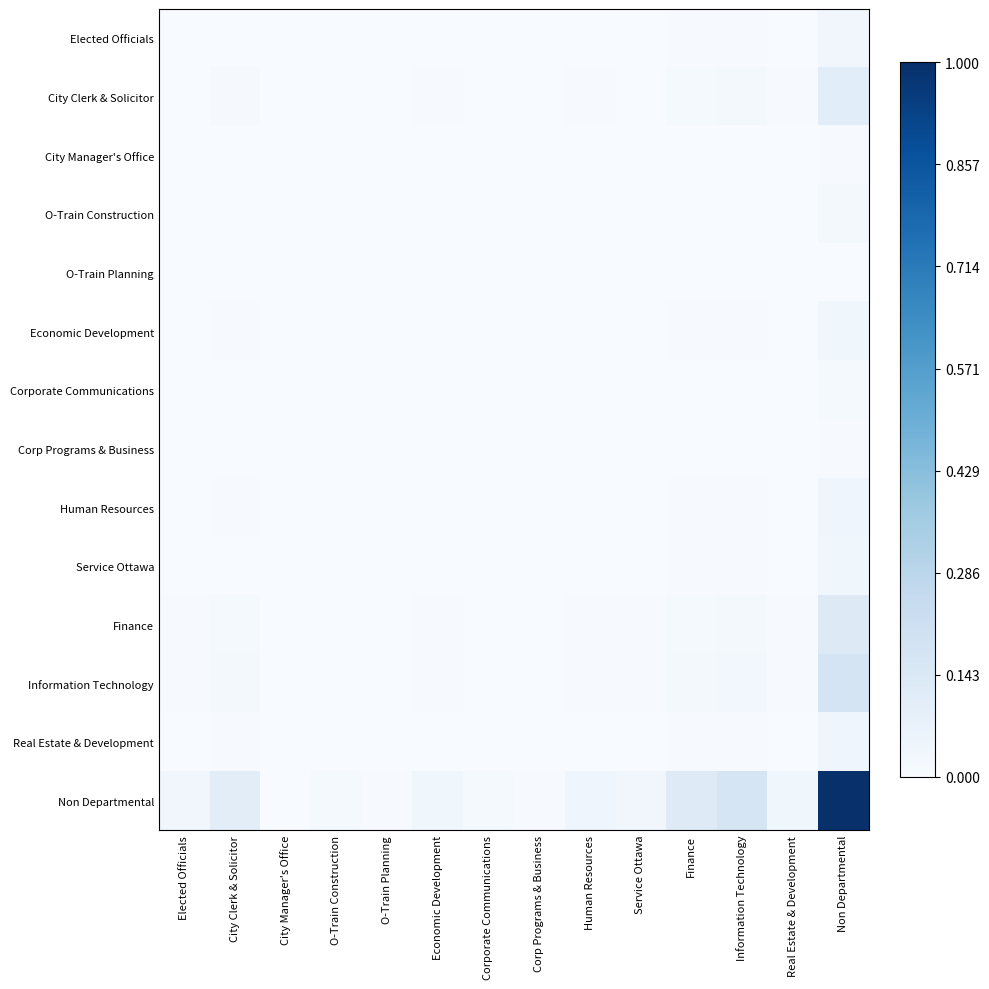

Between Real Estate & Development and Corp Programs & Business, which is larger?

Real Estate & Development